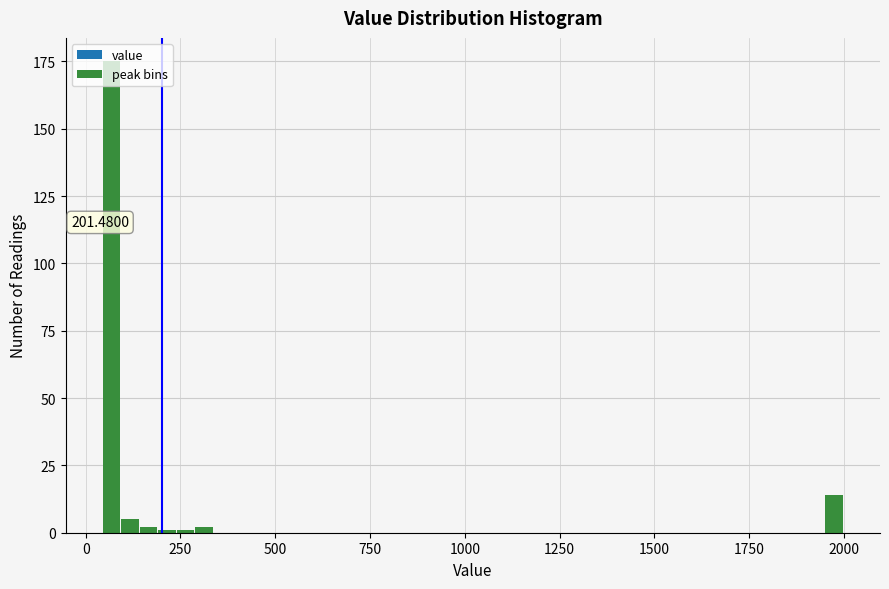

Read against the x-axis, roughly where is the centre of the tallest bar?

50